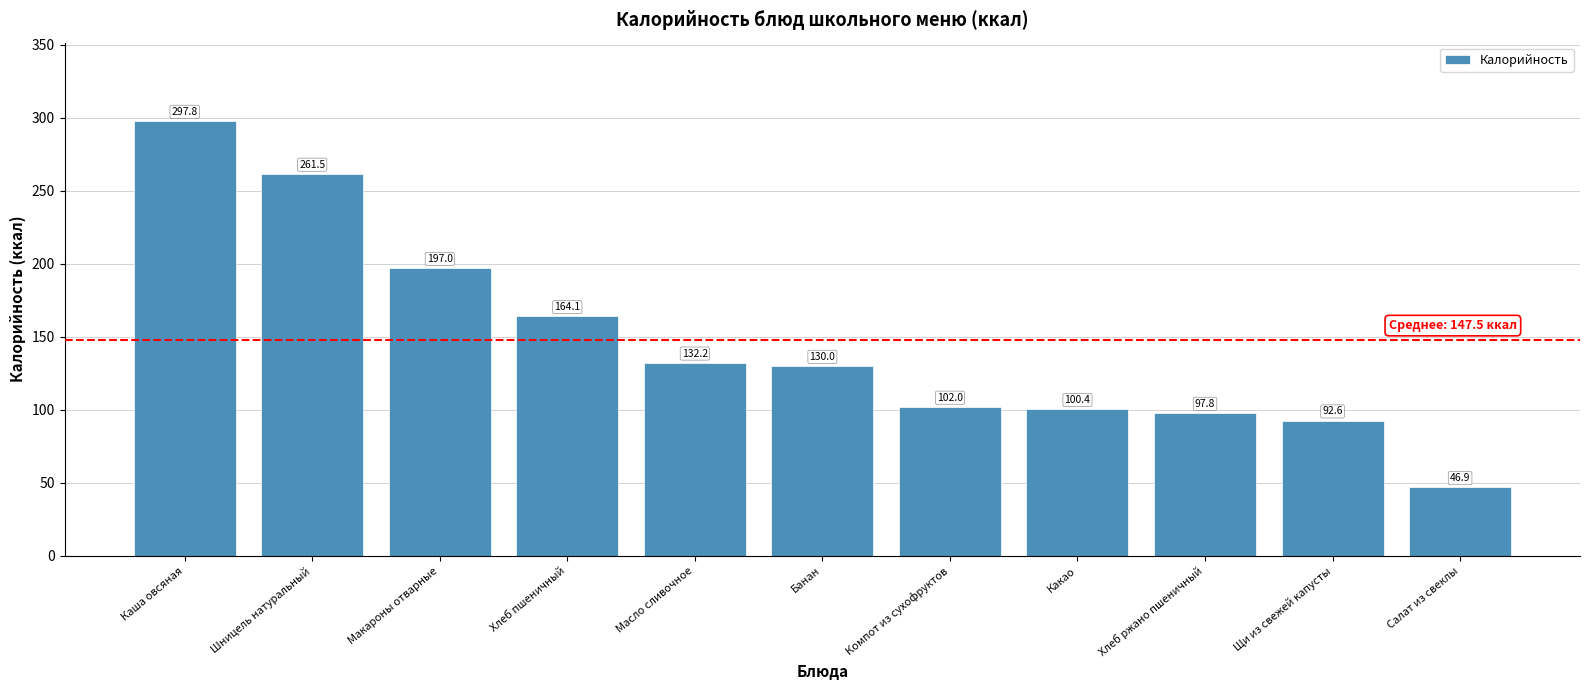

Reading right to left, what are all the values shown in this chart?

46.9	92.6	97.8	100.4	102.0	130.0	132.2	164.1	197.0	261.5	297.8